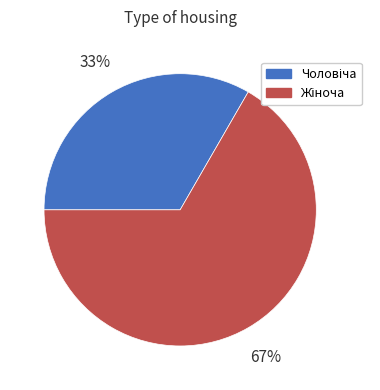

To the nearest percent, what is the average slice percentage?

50%